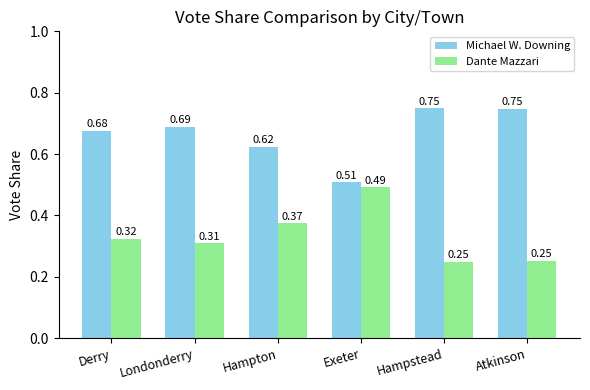

At Hampstead, list the series in order from smallest to largest.

Dante Mazzari, Michael W. Downing